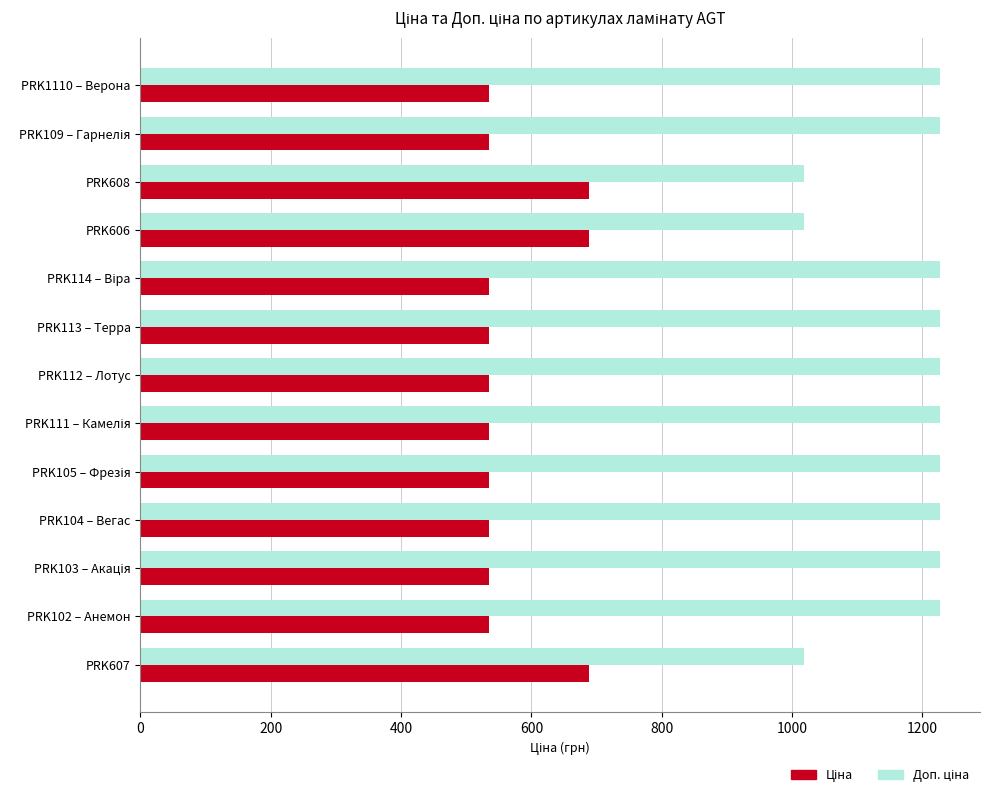

What is the difference between the highest and lowest values at PRK606?

328.7